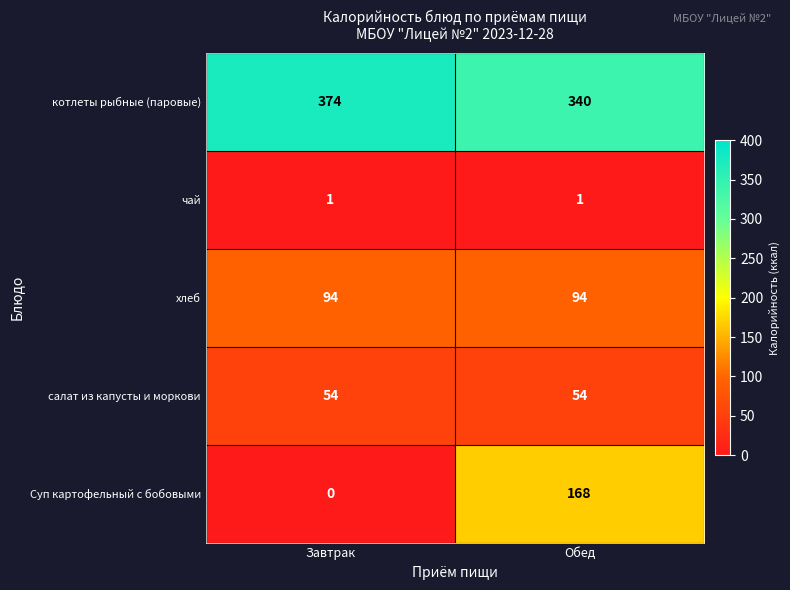

What is the sum of the салат из капусты и моркови values at Обед and Завтрак?

108